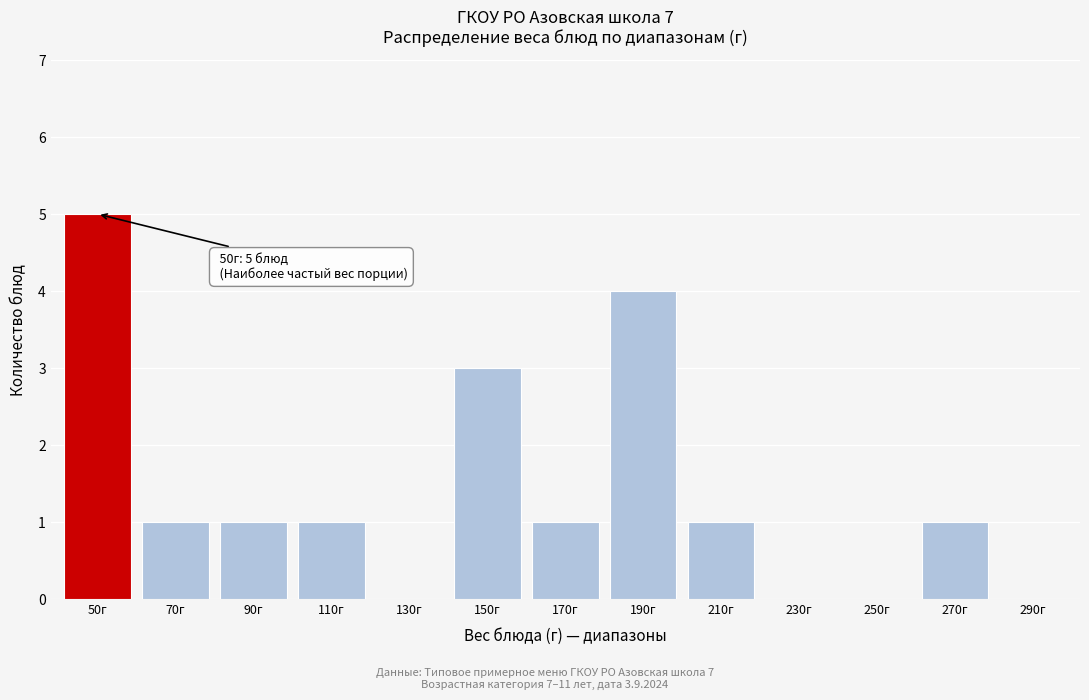

Reading left to right, extract all data points from this chart.

50г=5	70г=1	90г=1	110г=1	130г=0	150г=3	170г=1	190г=4	210г=1	230г=0	250г=0	270г=1	290г=0